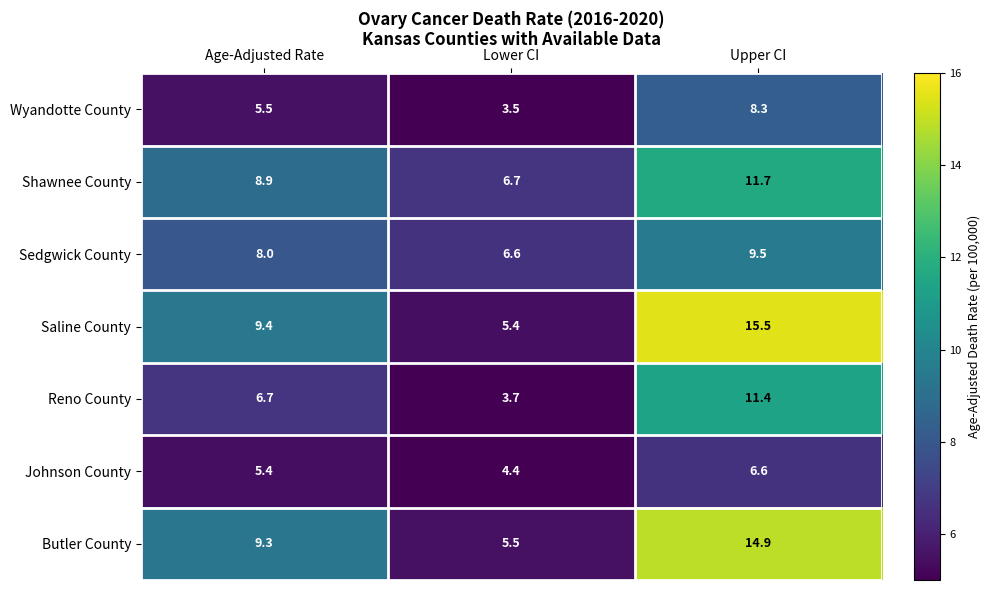

What is the difference between the maximum and second lowest values in the Sedgwick County series?

1.5